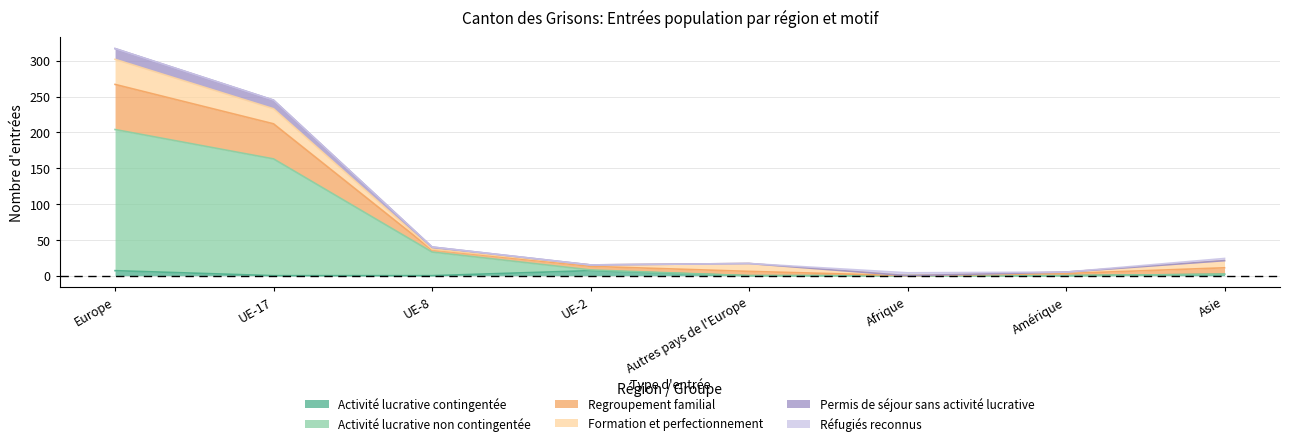

At which label does Regroupement familial first exceed 21?

Europe